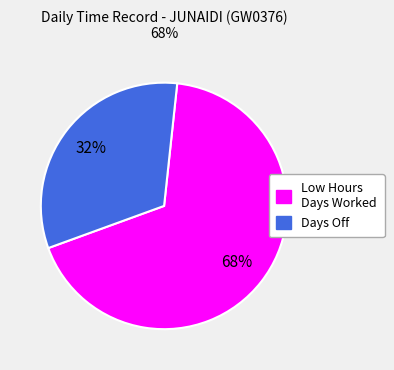

Is it true that Days Off is 32% of the pie?

True